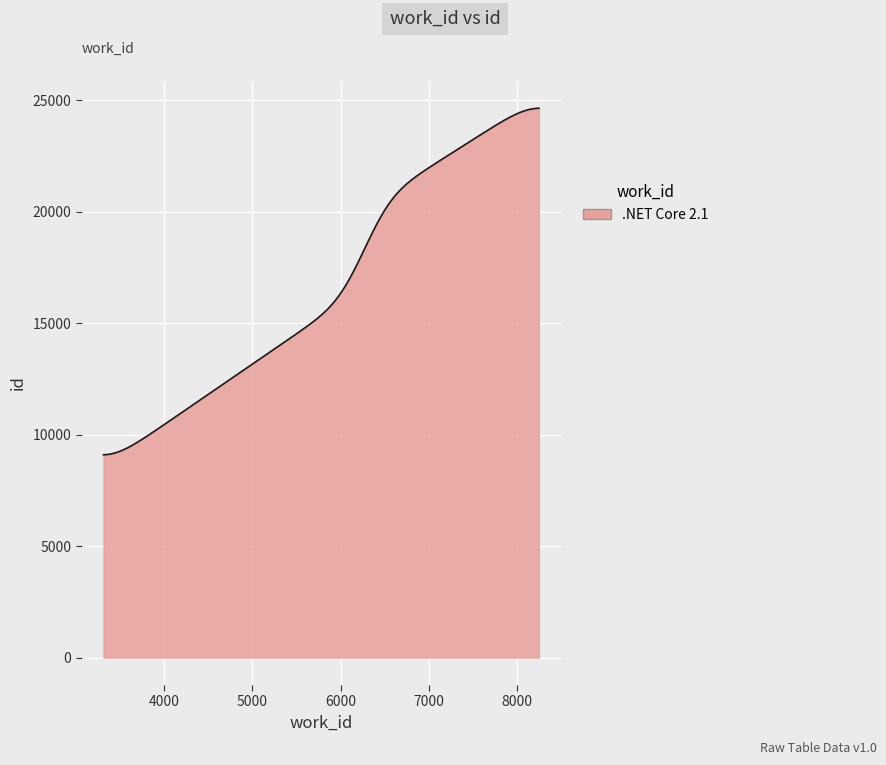

What is the maximum value shown in the chart?

24634.6